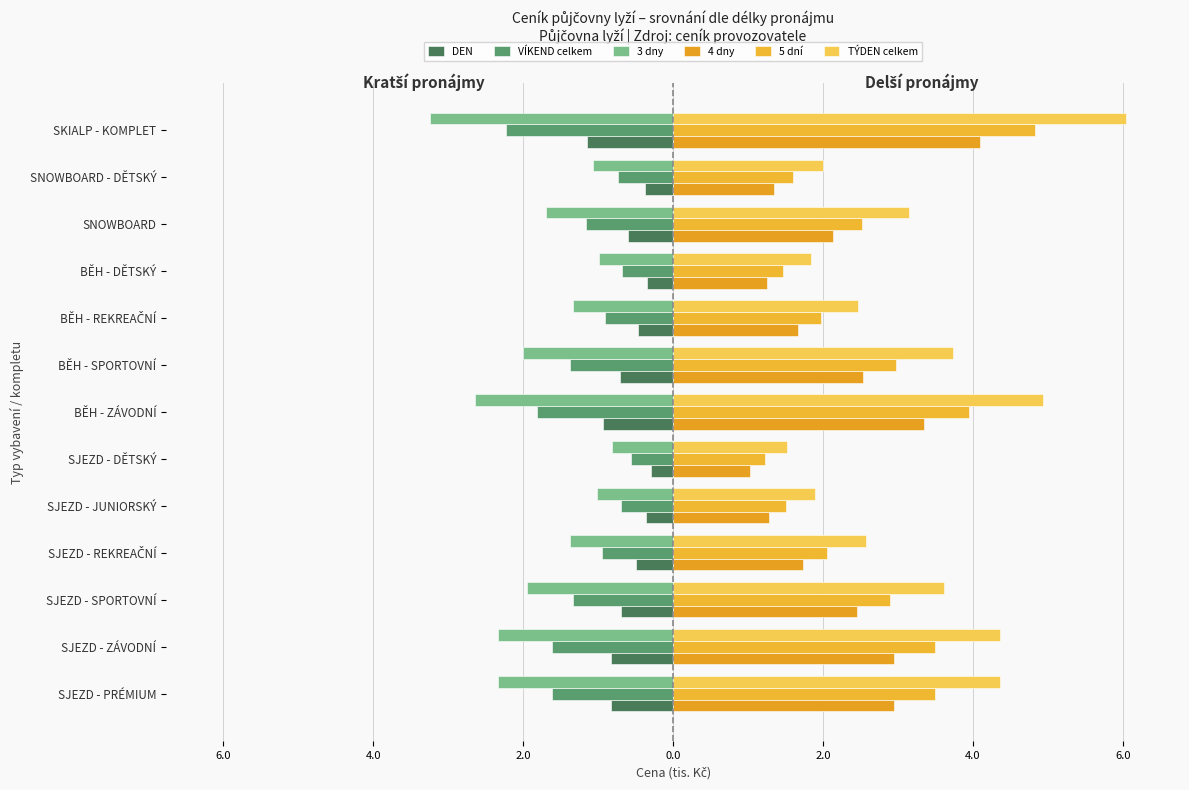

Count the number of data series in this chart.

6